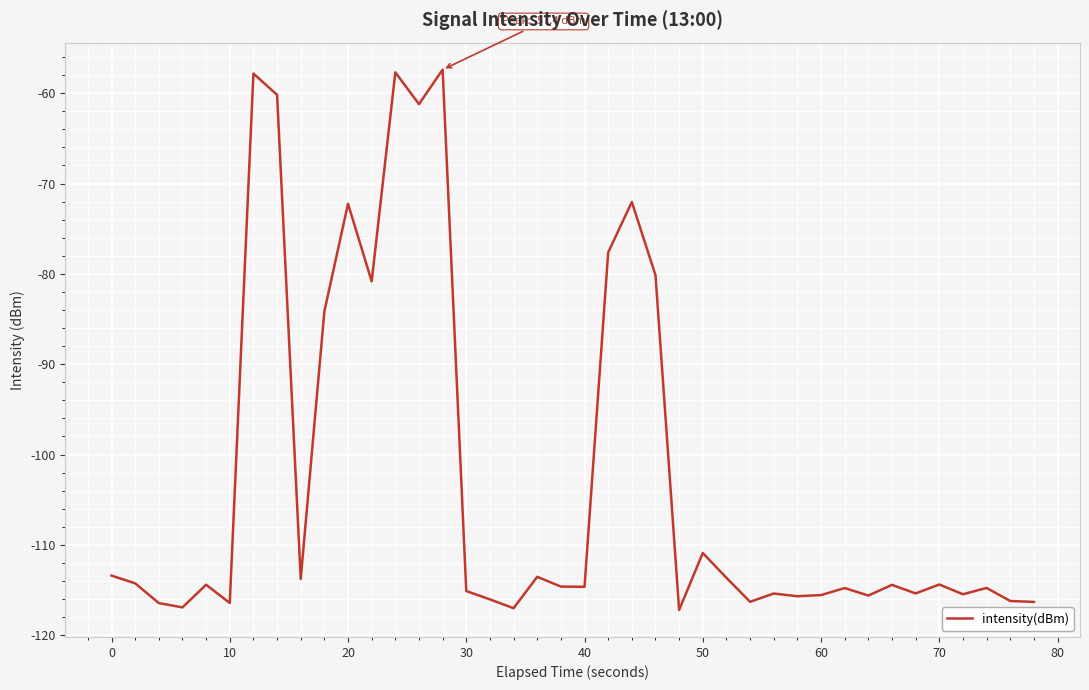

What is the maximum value shown in the chart?

-57.4